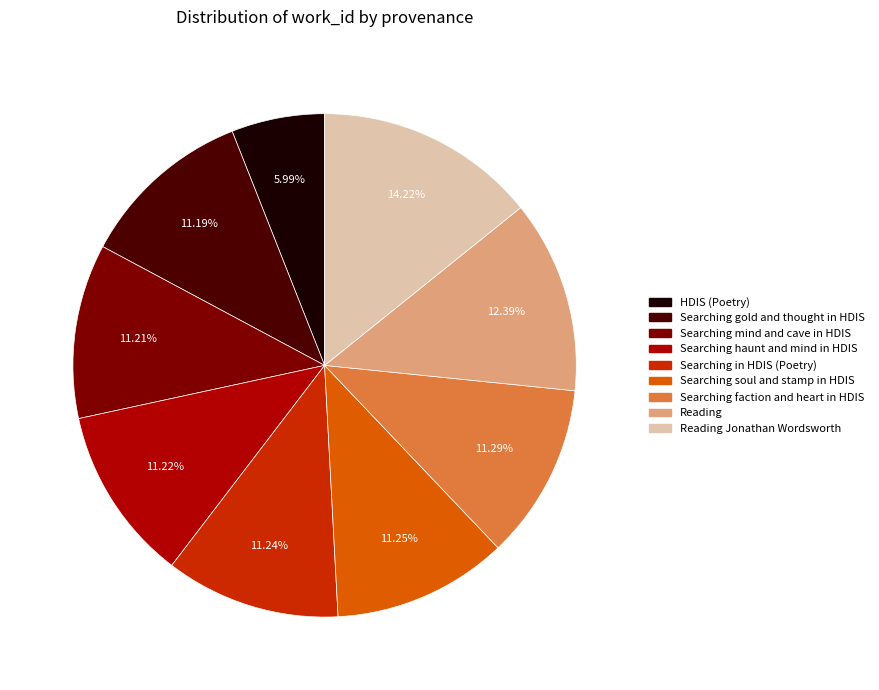

Is there any slice that represents more than half of the pie?

No